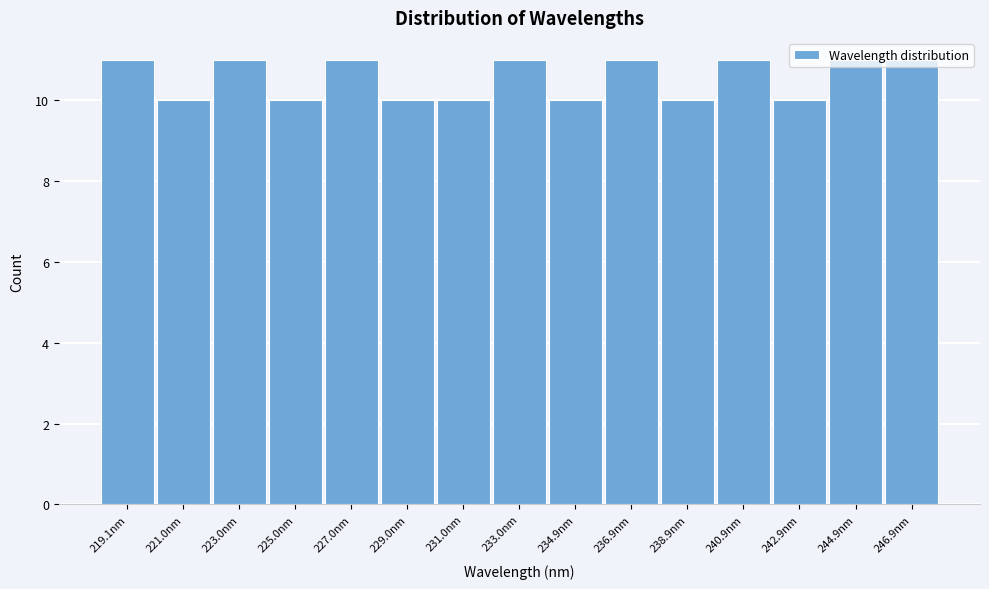

What is the height of the bar covering 234.0 to 236.0 on the x-axis? Neither the bar edges nor the heights are printed on the chart, so give them approximately, as read against the axes.

10